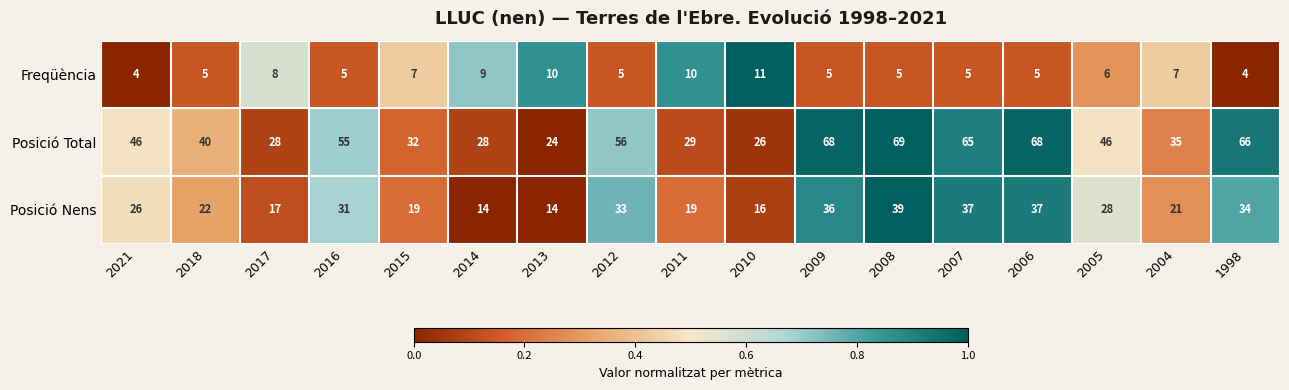

How many distinct data groups are displayed?

3